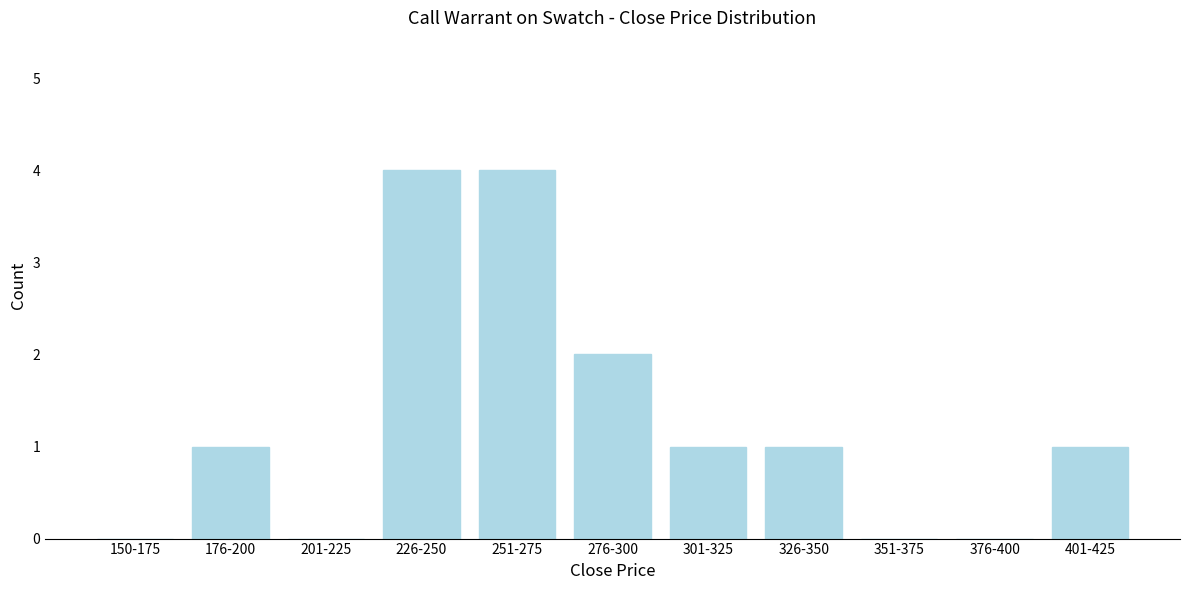

Reading left to right, what are all the values shown in this chart?

150-175=0	176-200=1	201-225=0	226-250=4	251-275=4	276-300=2	301-325=1	326-350=1	351-375=0	376-400=0	401-425=1